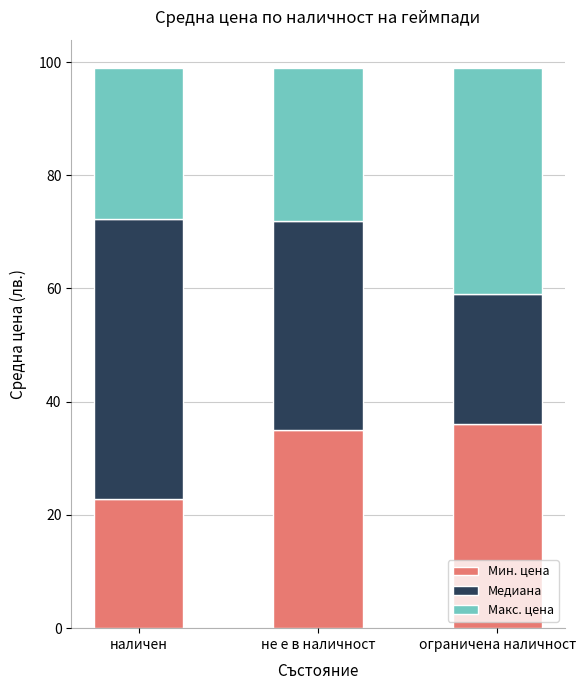

What is the sum of all Мин. цена values?

93.8